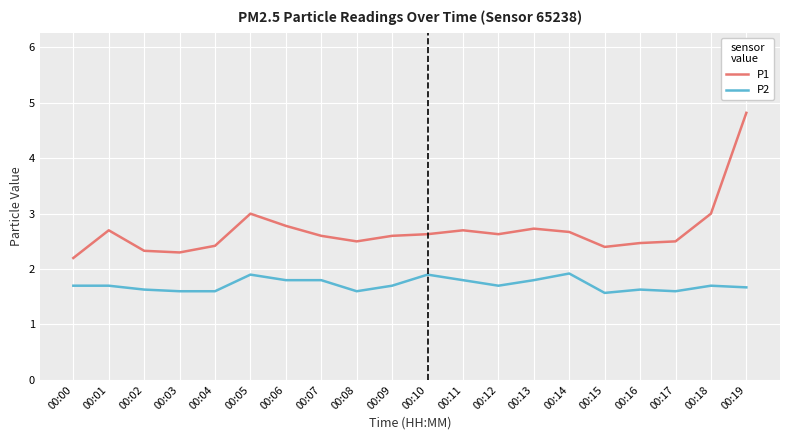

How many distinct data groups are displayed?

2